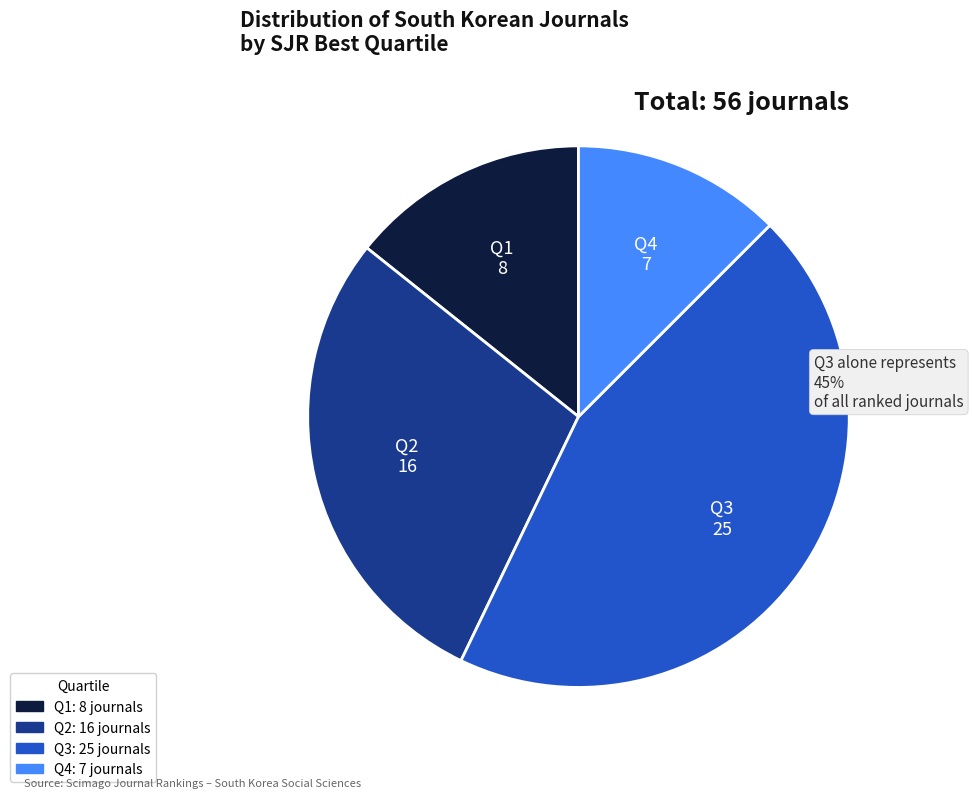

Combined, do Q2 and Q4 account for over 50%?

No